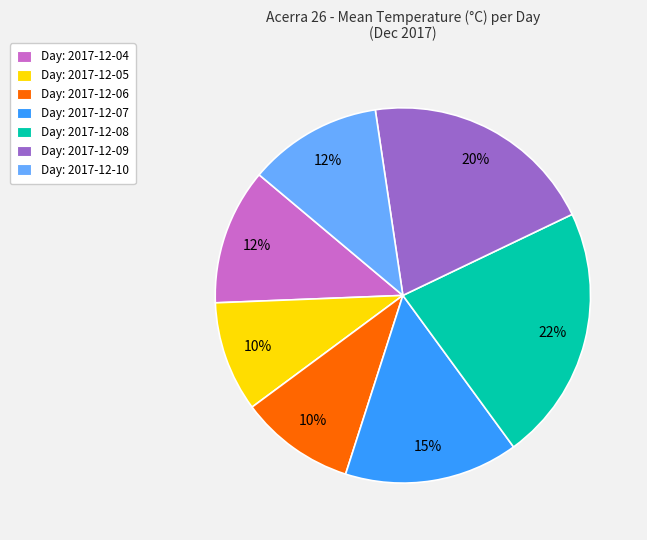

Do Day: 2017-12-09 and Day: 2017-12-04 together represent more than half of the pie?

No